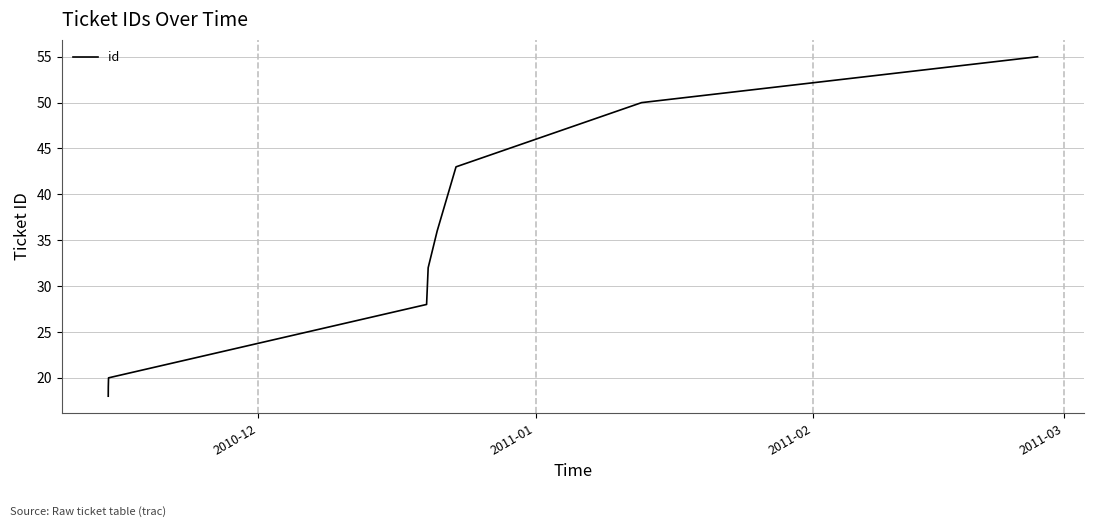

What is the minimum value shown in the chart?

18